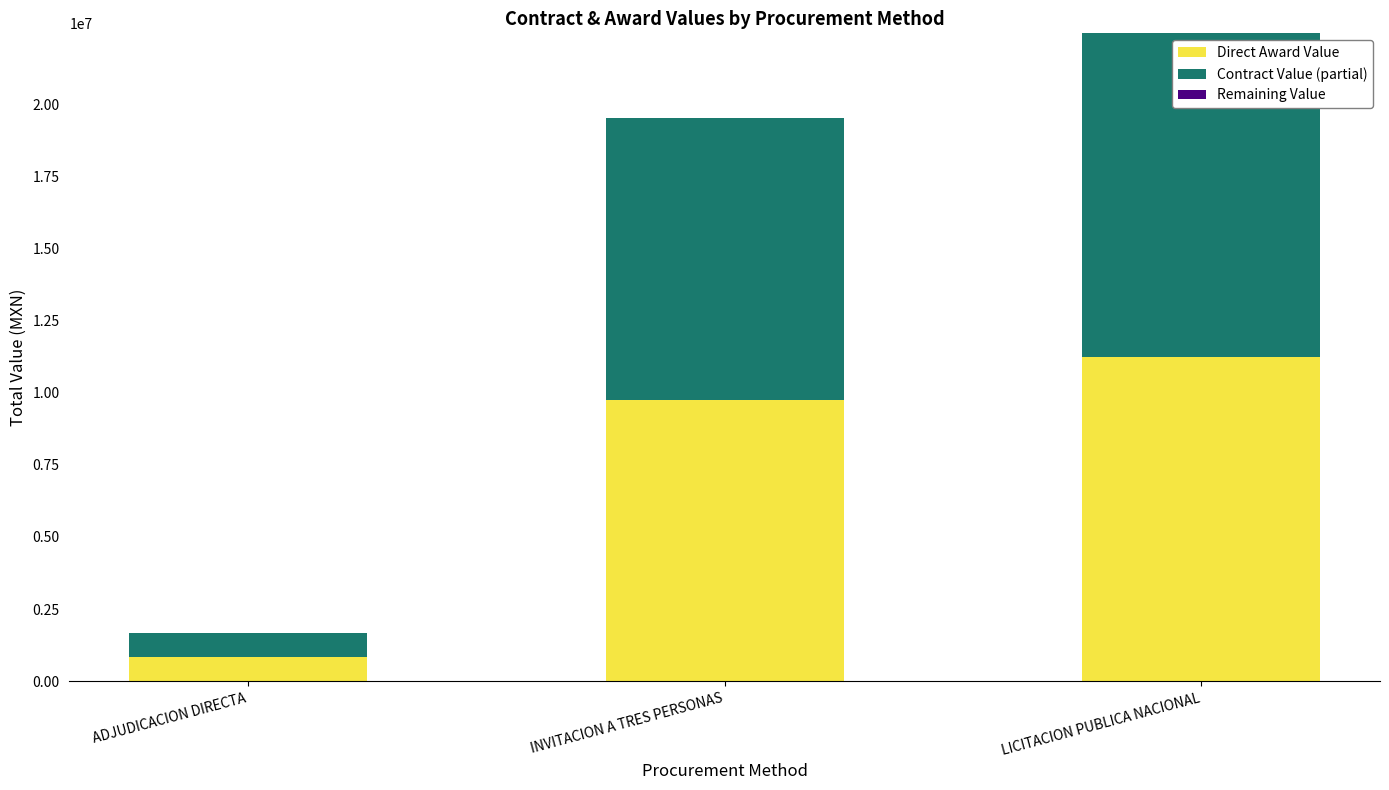

Is it true that Direct Award Value equals 11230417.3 at LICITACION PUBLICA NACIONAL?

True